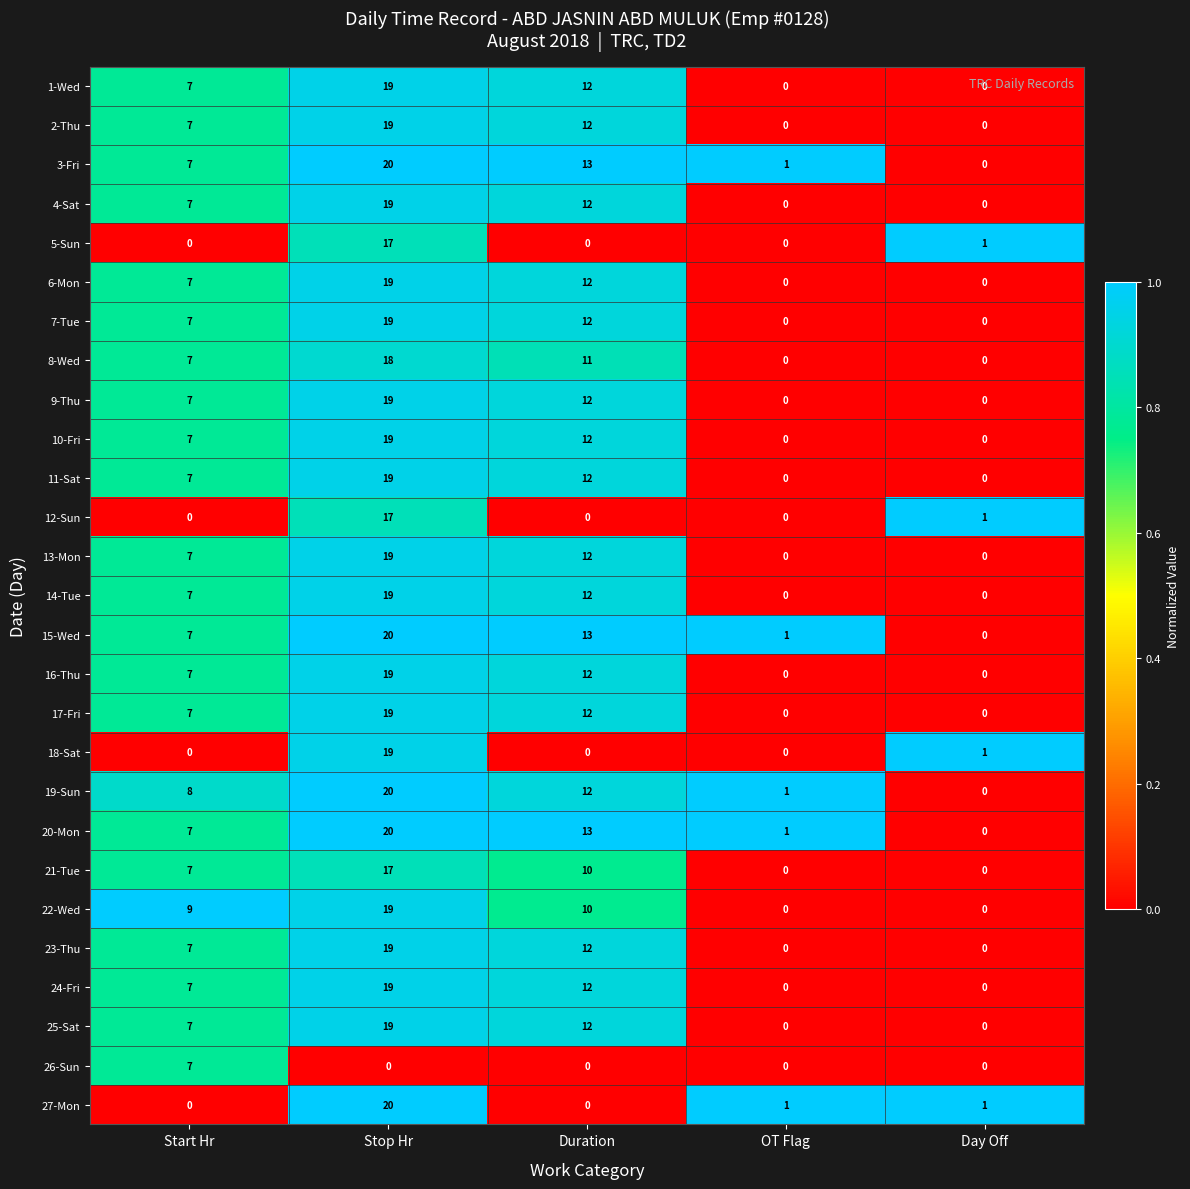

Between Start Hr and OT Flag, which series saw the biggest shift?

22-Wed